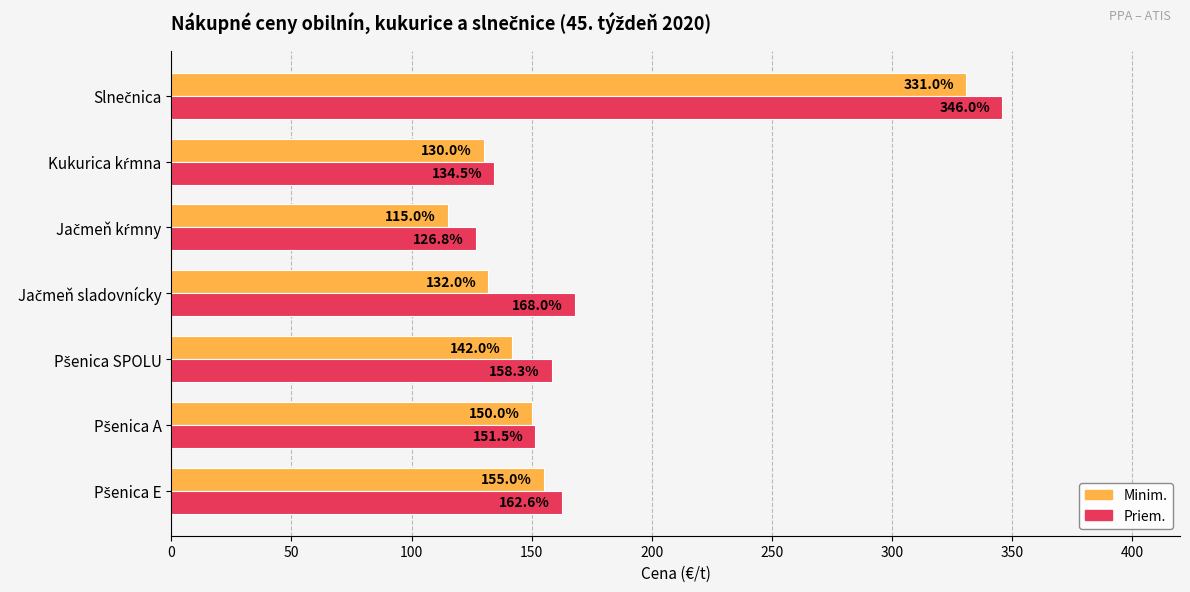

Which series has the largest range (max minus min)?

Priem.